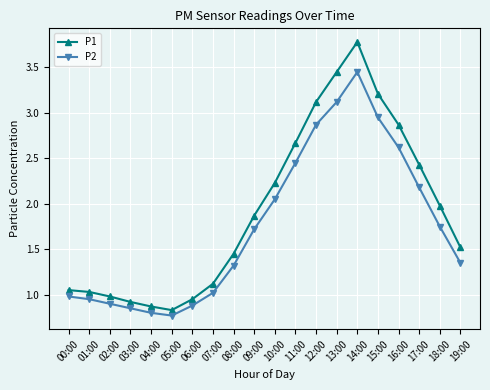

What is the difference between the highest and lowest values at 08:00?

0.1